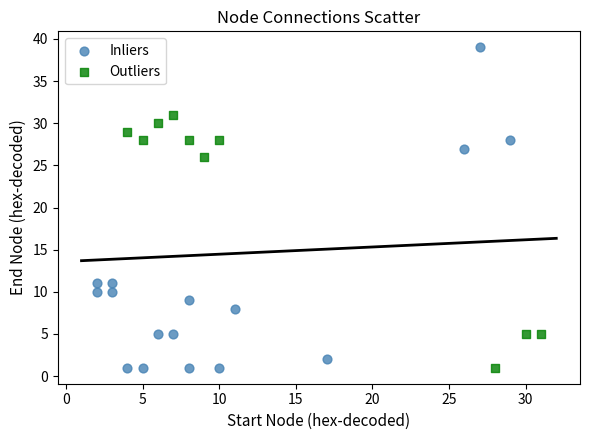

Which series has the largest Y range (max minus min)?

Inliers